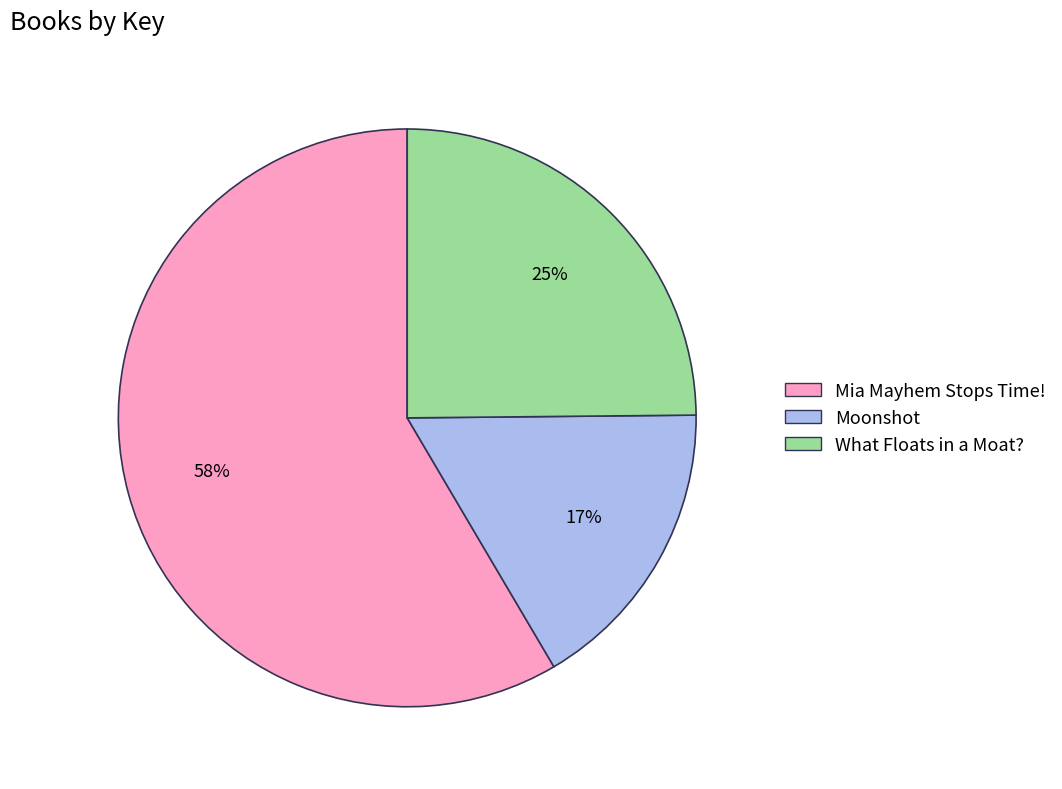

Which slice is the largest?

Mia Mayhem Stops Time!